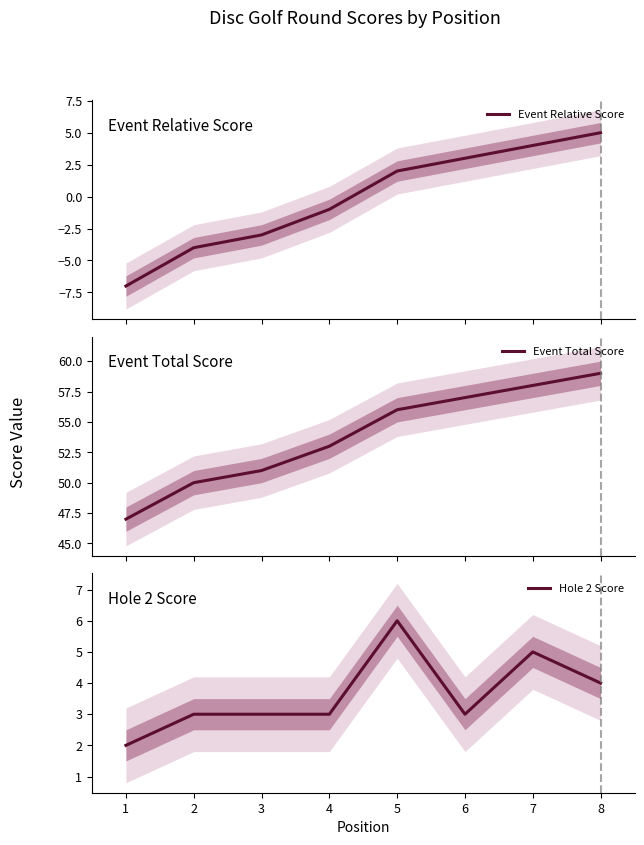

At 7, list the series in order from smallest to largest.

Event Relative Score, Hole 2 Score, Event Total Score